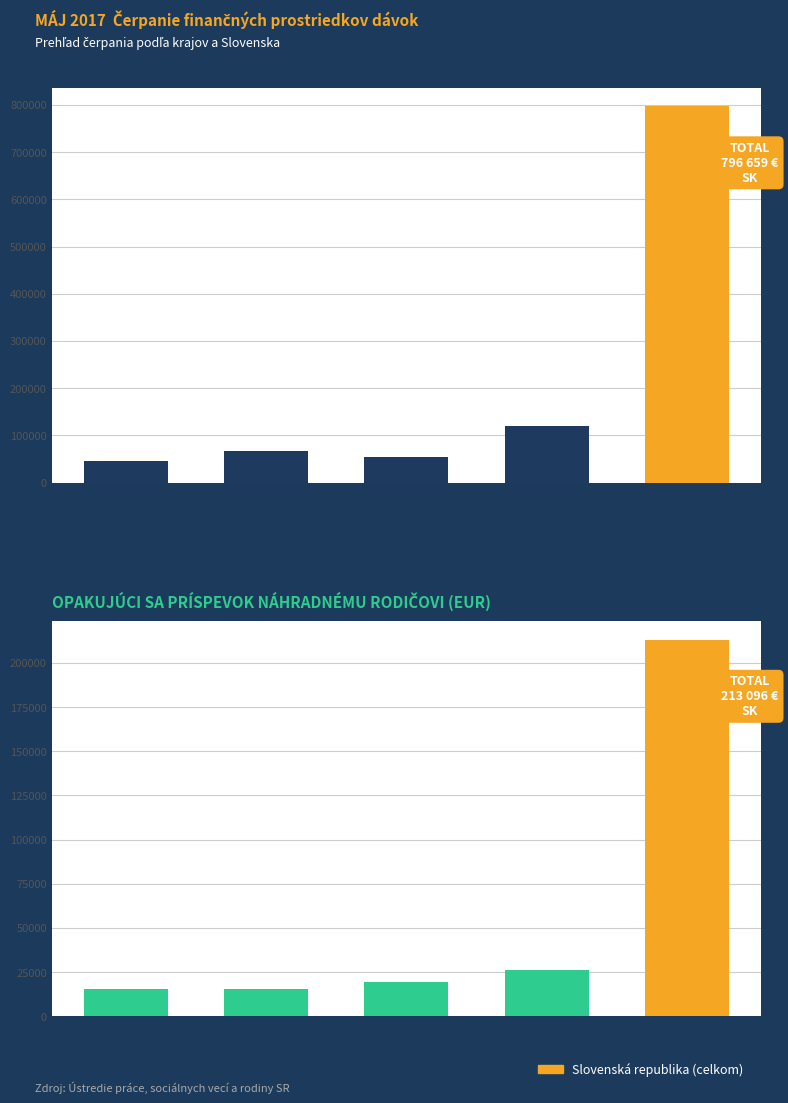

What position from the left is Bratislavský
kraj?

1